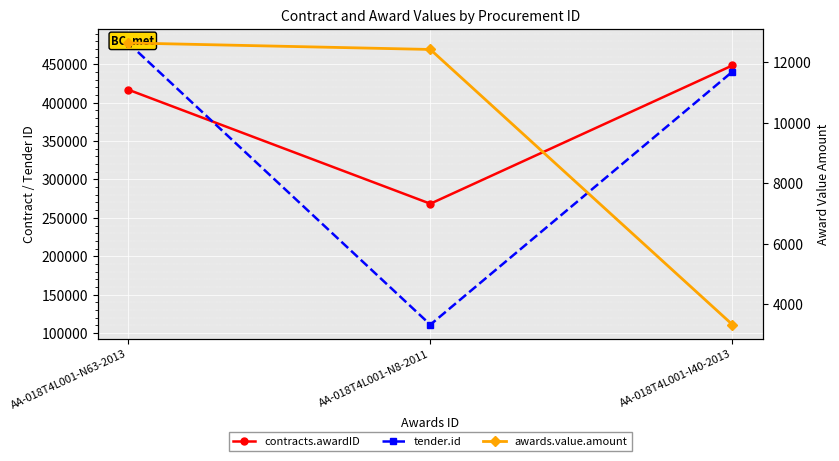

Which series has the largest range (max minus min)?

tender.id